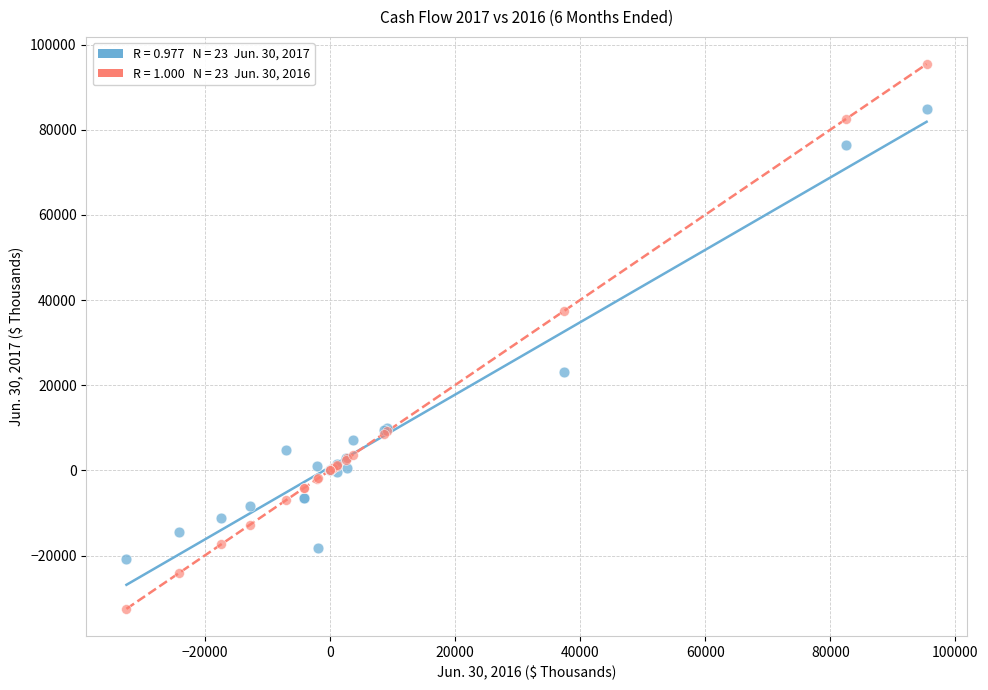

Across all series, what Y value is closest to 31436?

37450